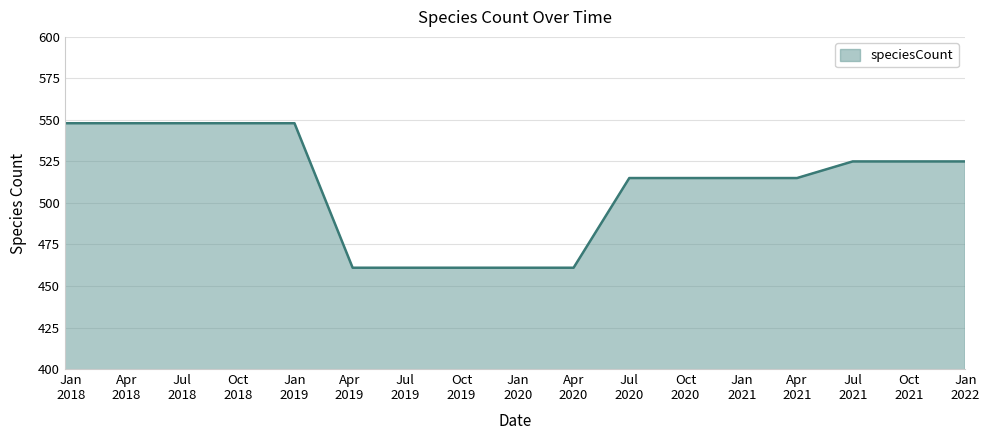

What is the maximum value shown in the chart?

548